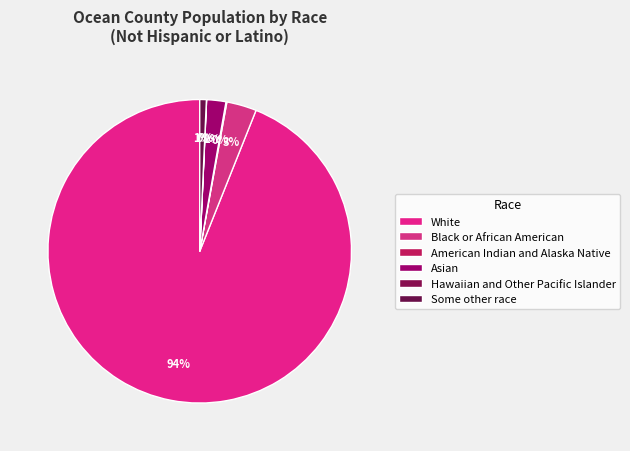

What is the total percentage of Asian and Some other race?

2.8%